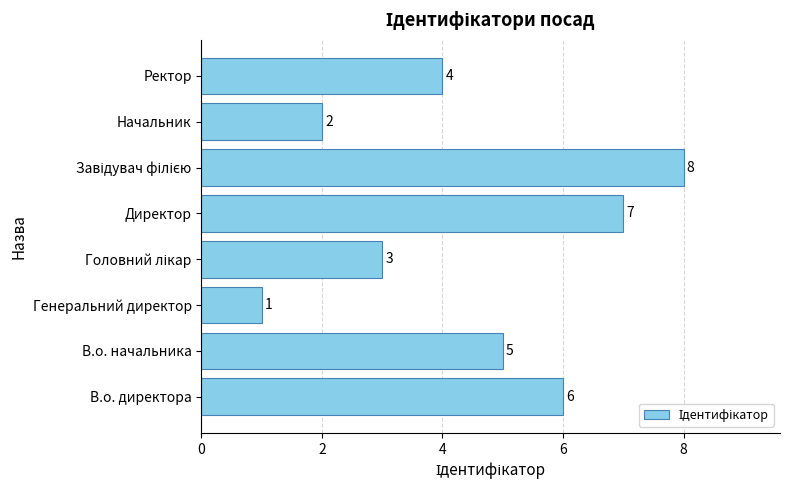

Does the chart contain any negative values?

No